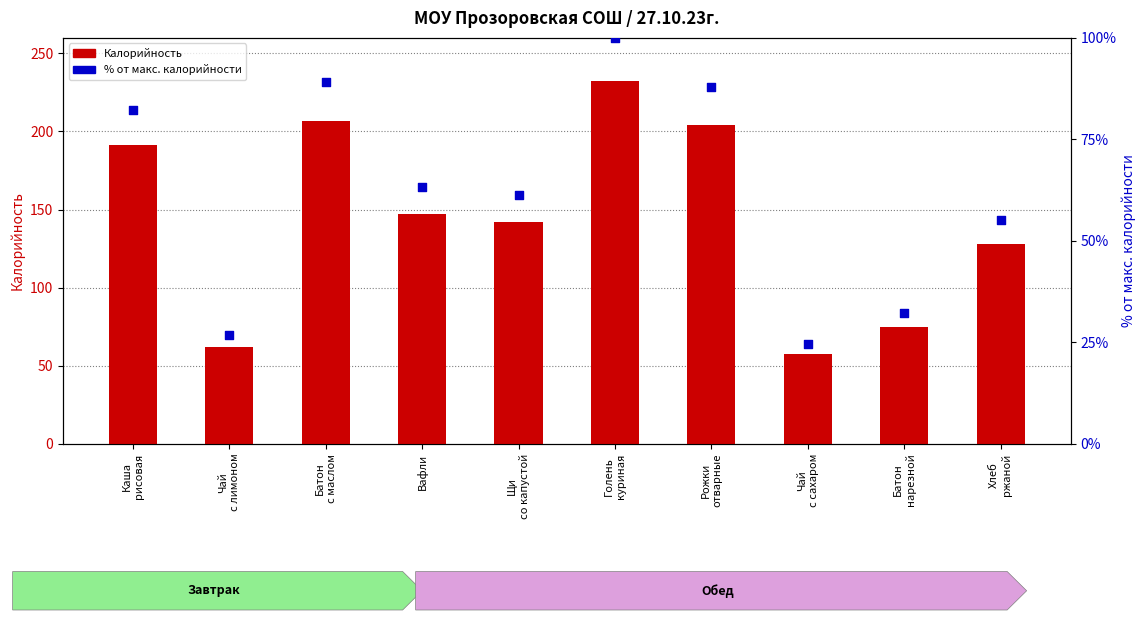

What is the total value across all series at Голень
куриная?

332.2